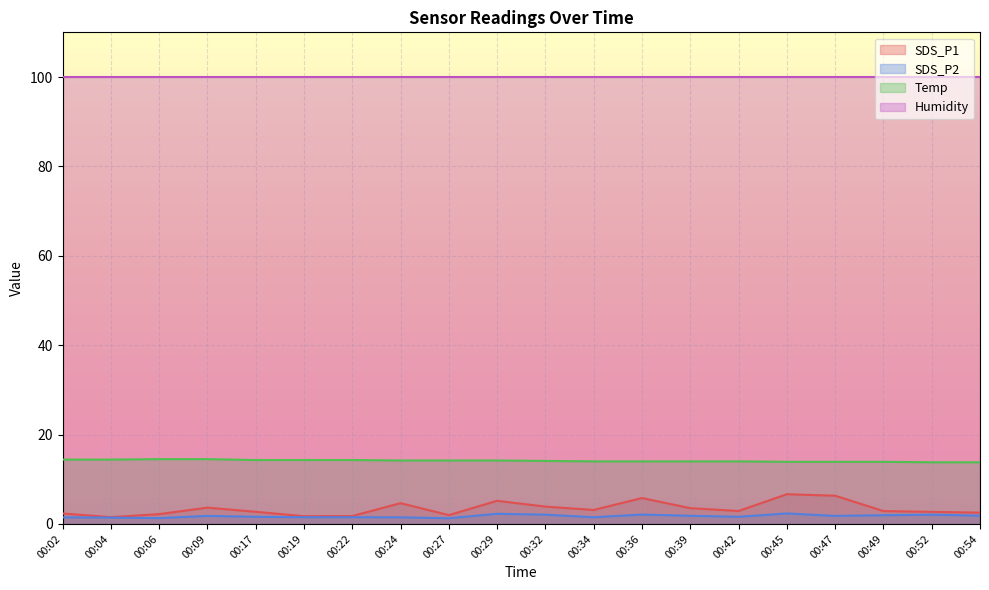

What is the difference between the highest and lowest values at 00:34?

98.4